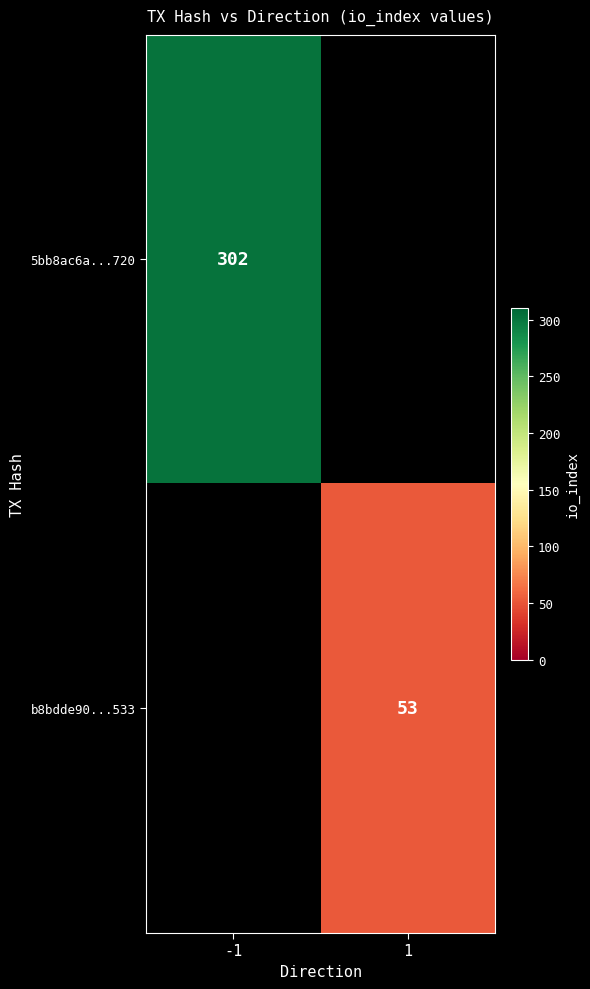

Is it true that b8bdde90...533 equals 69 at 1?

False